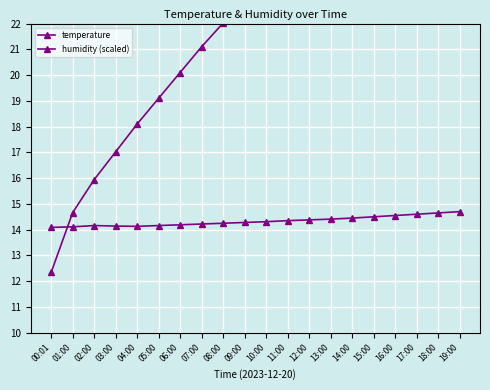

Between 11:00 and 18:00, which is larger?

18:00